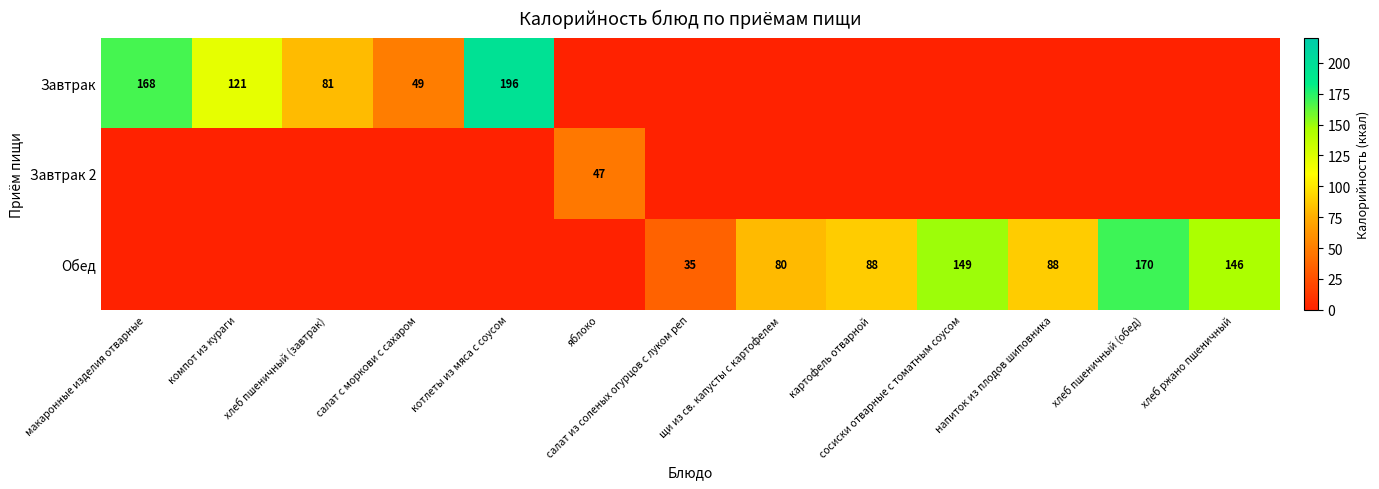

Is it true that Обед equals 205 at хлеб ржано пшеничный?

False